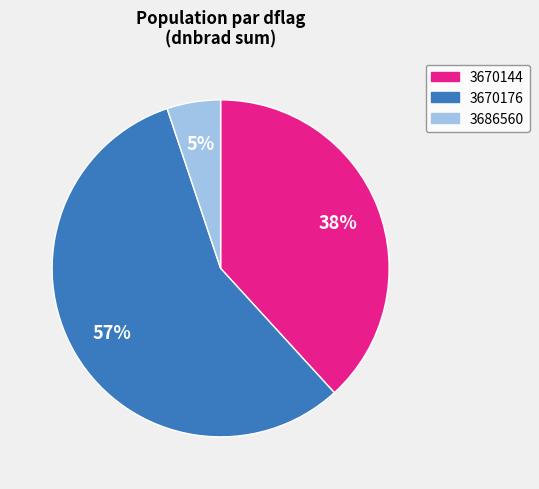

Count the number of slices in the pie.

3